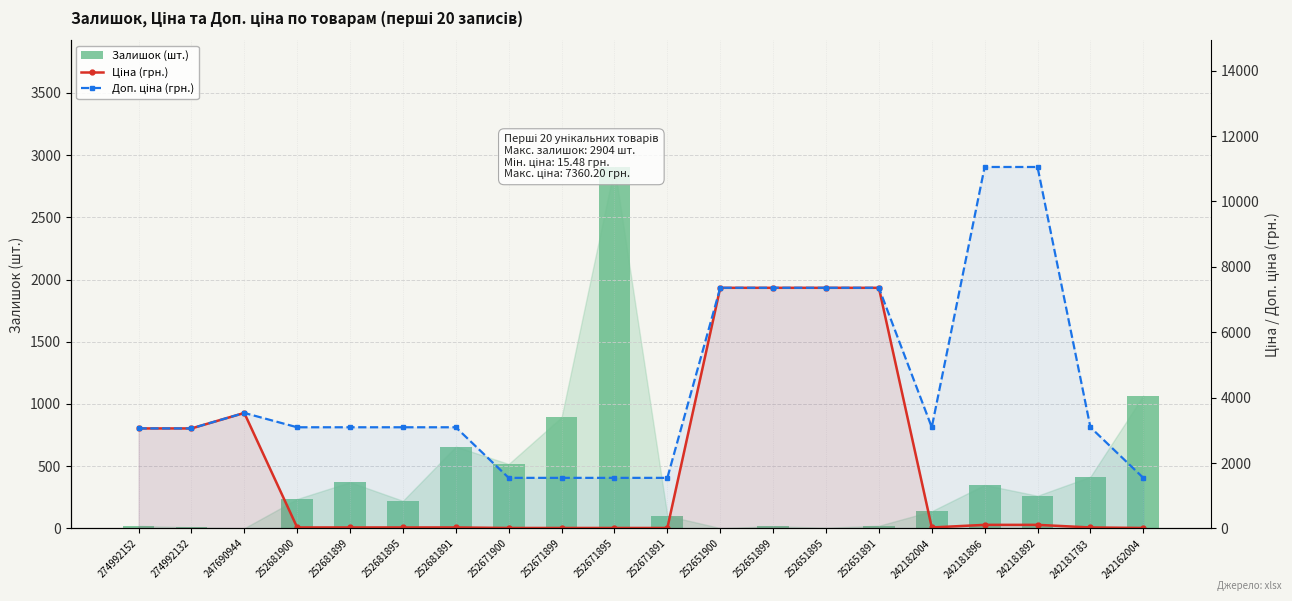

How many values in the Ціна (грн.) series exceed 30?

15